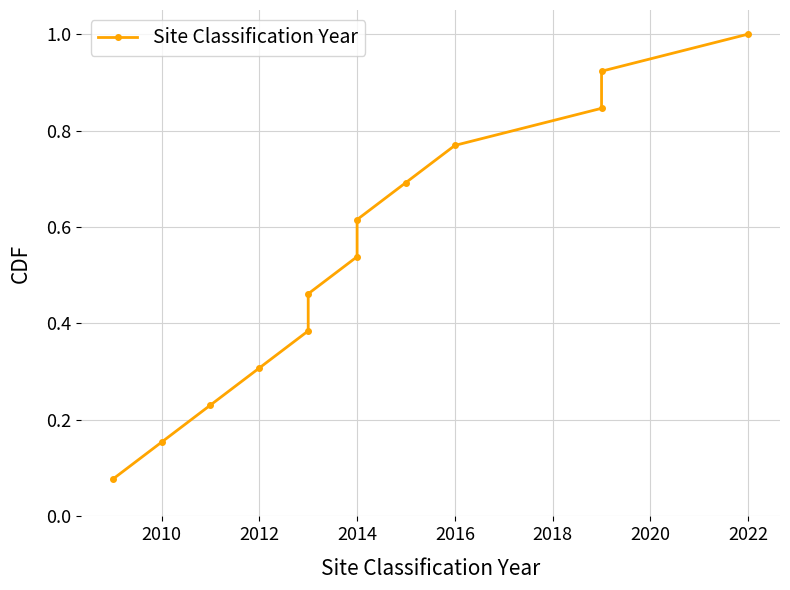

What is the greatest value displayed?

1.0